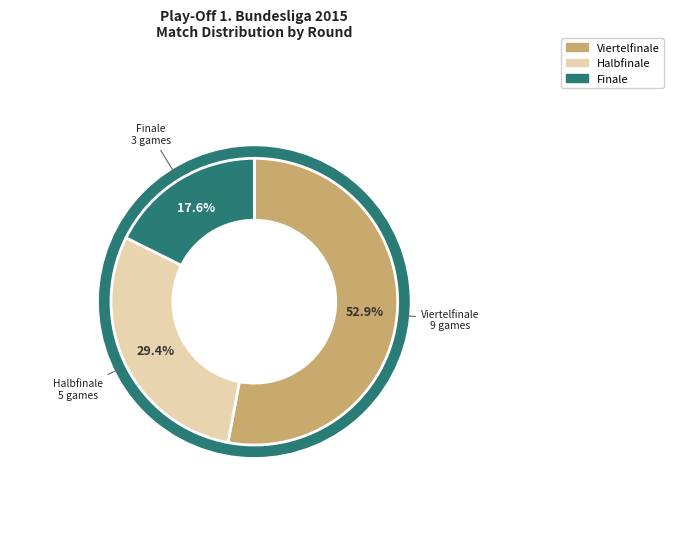

Which slice is the largest?

Viertelfinale